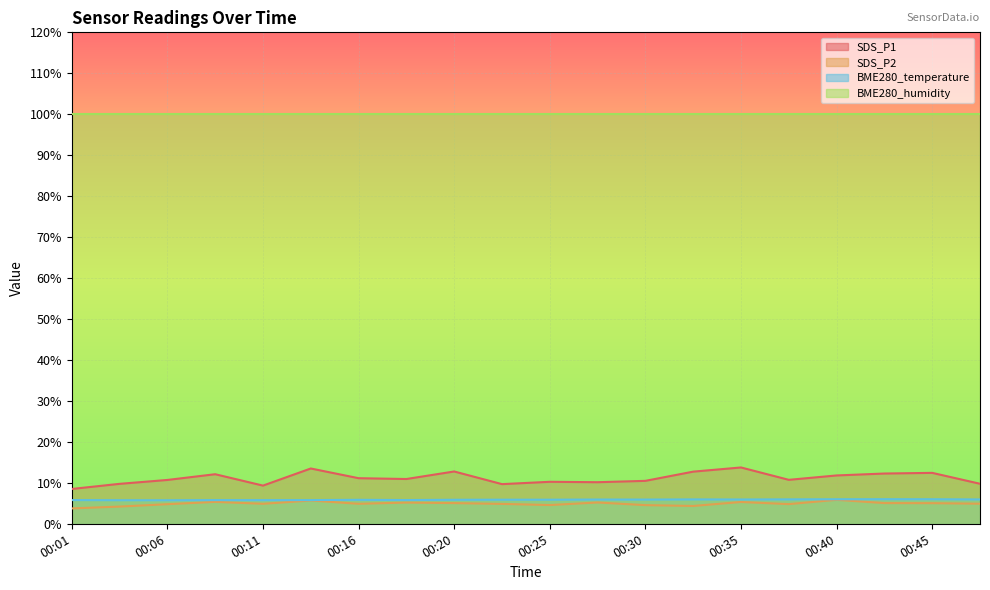

How many lines are shown in the chart?

4